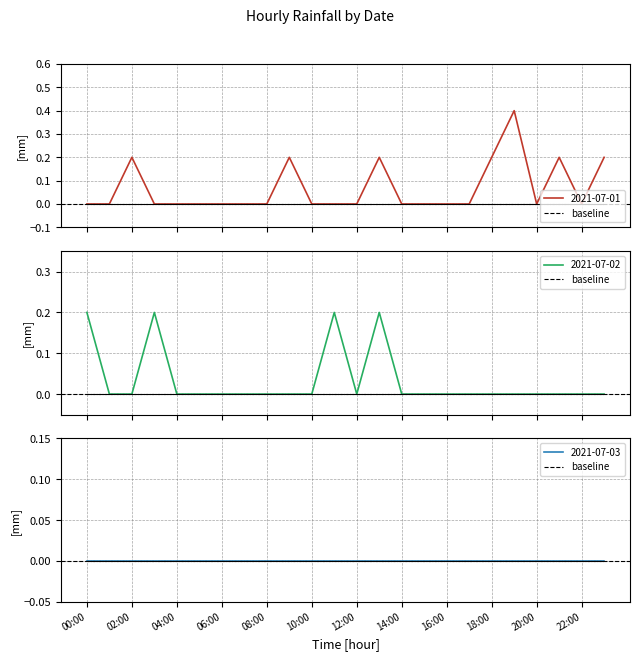

True or false: 2021-07-02 has more than 0 interior local peaks.

True